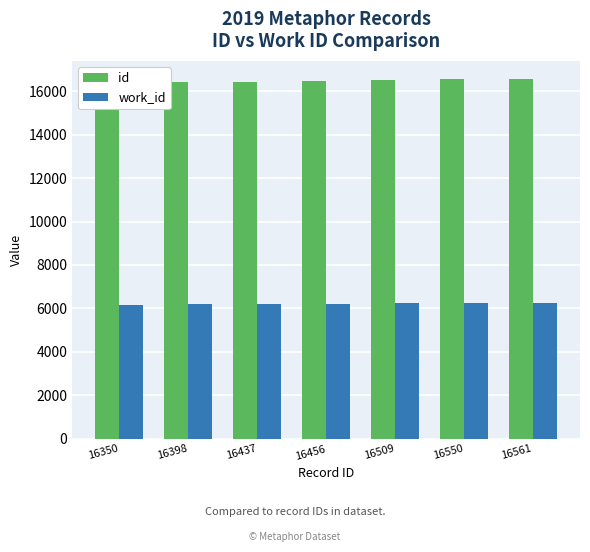

True or false: work_id has a value of 1776 at 16350.

False